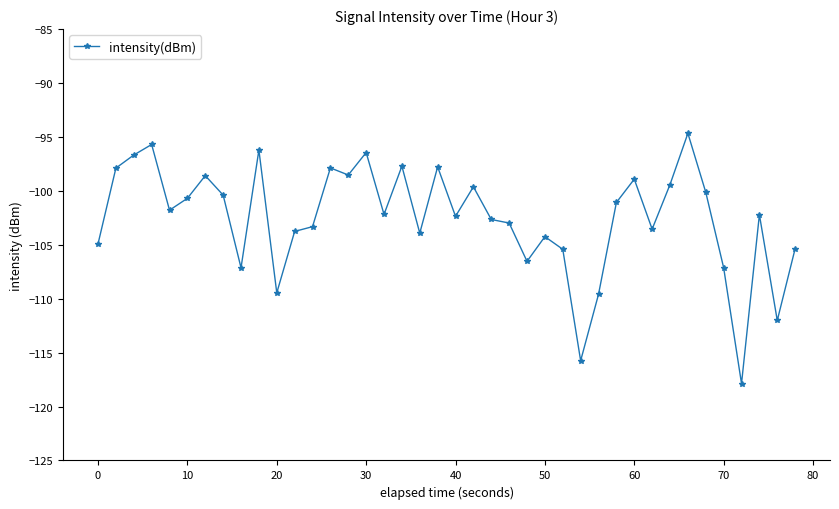

What is the value of the 15th point from the left?

-98.5